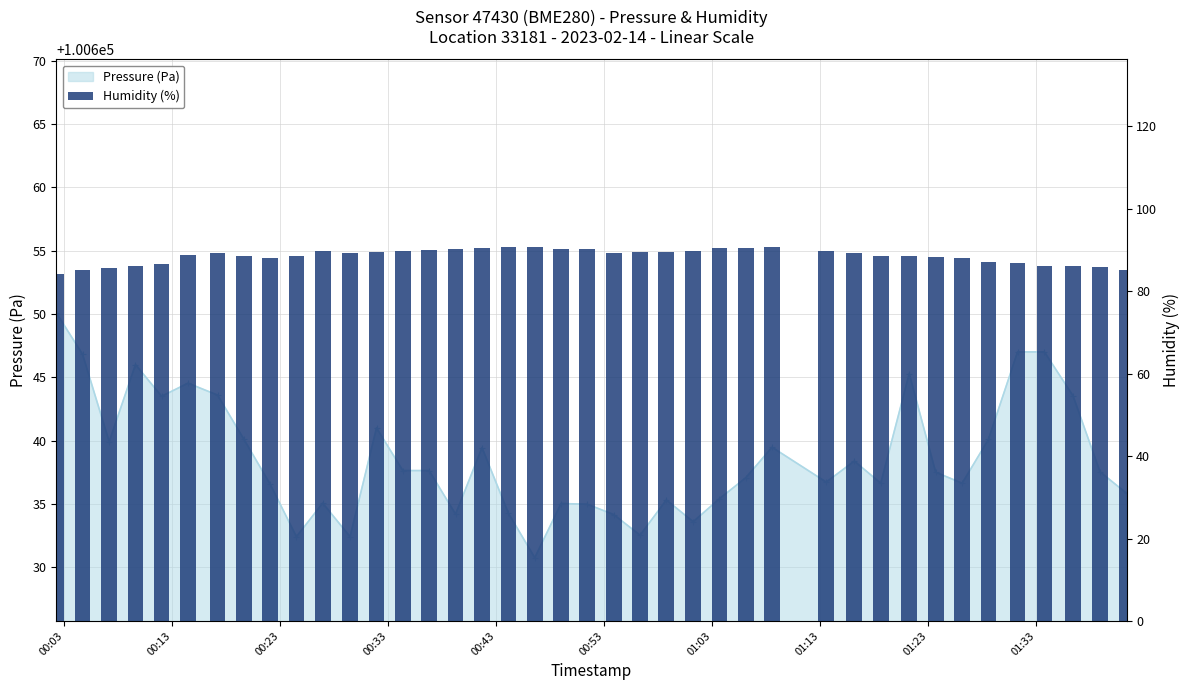

What position from the left is 00:13?

2